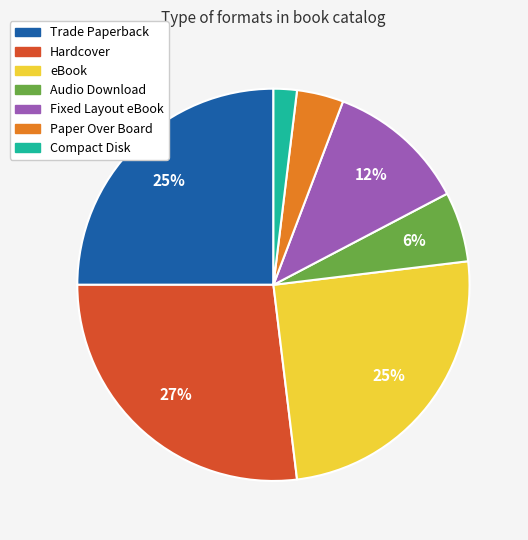

Is it true that eBook is 39% of the pie?

False